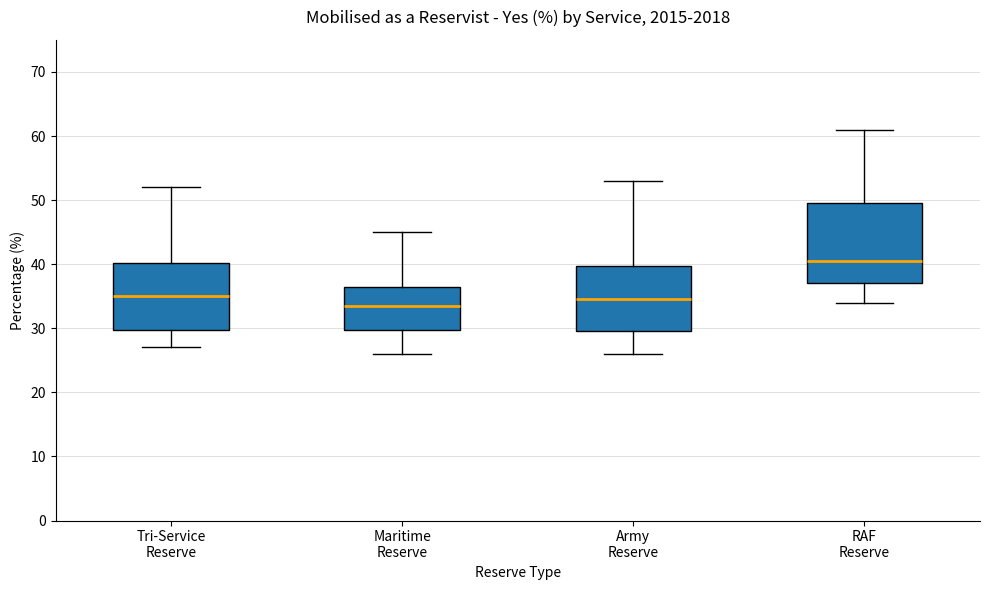

Which box is the tallest, from its lower edge to its upper edge?

RAF Reserve